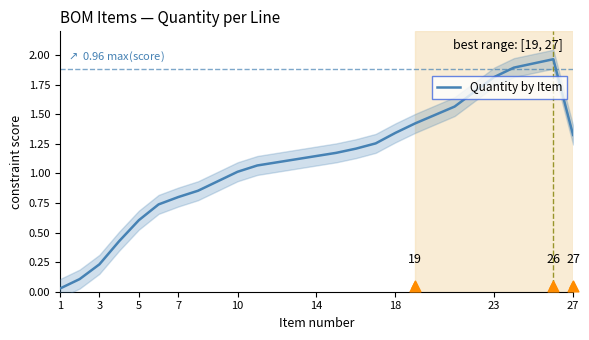

Is it true that Quantity by Item equals 0.6 at 5?

True